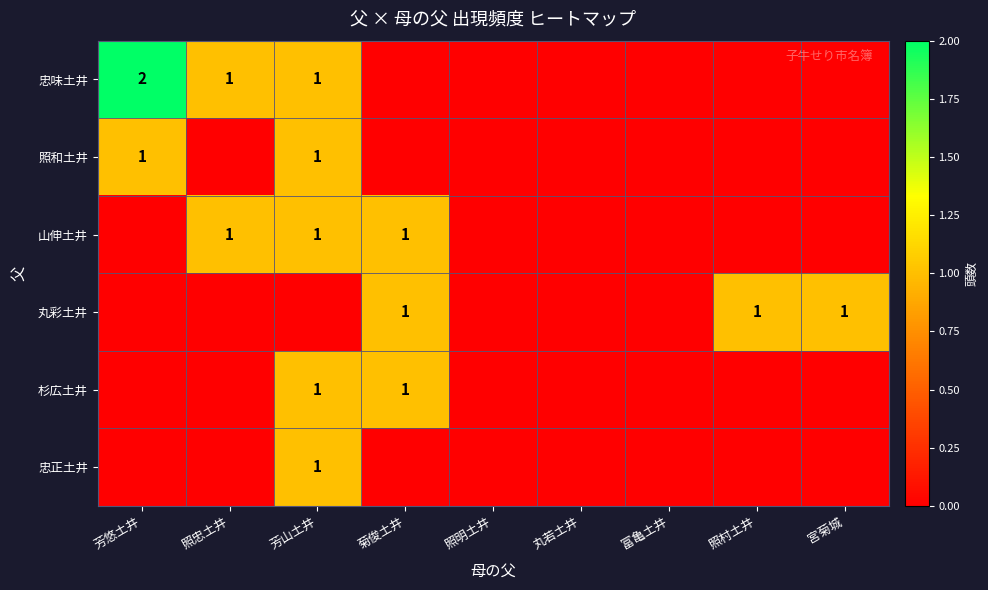

The value of 忠味土井 at 芳悠土井 is 1. True or false?

False